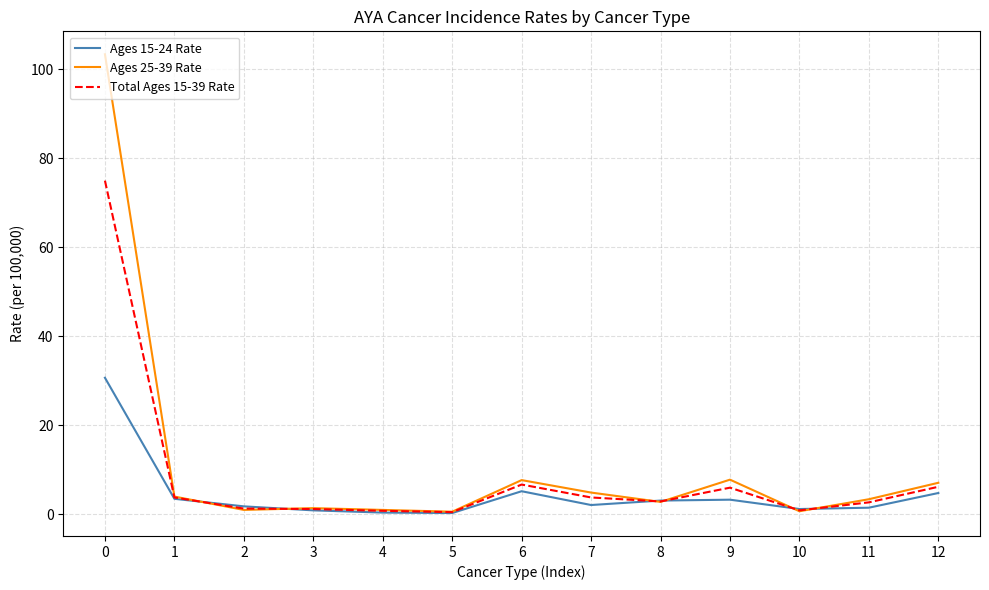

Does the chart have visible grid lines?

Yes